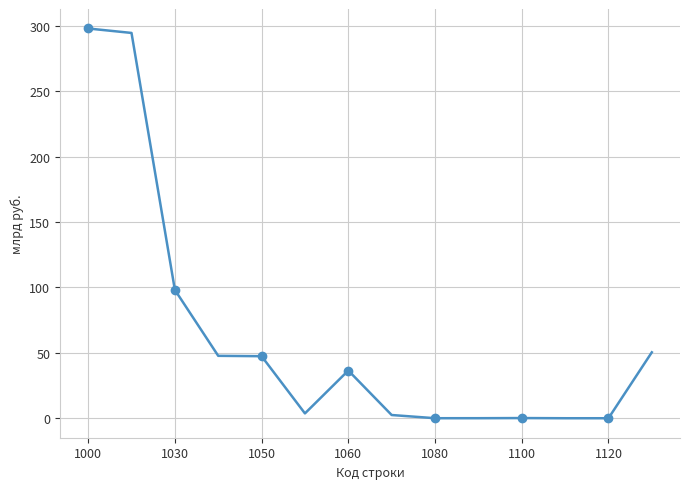

Is it true that the value at 9 is 0.0?

False